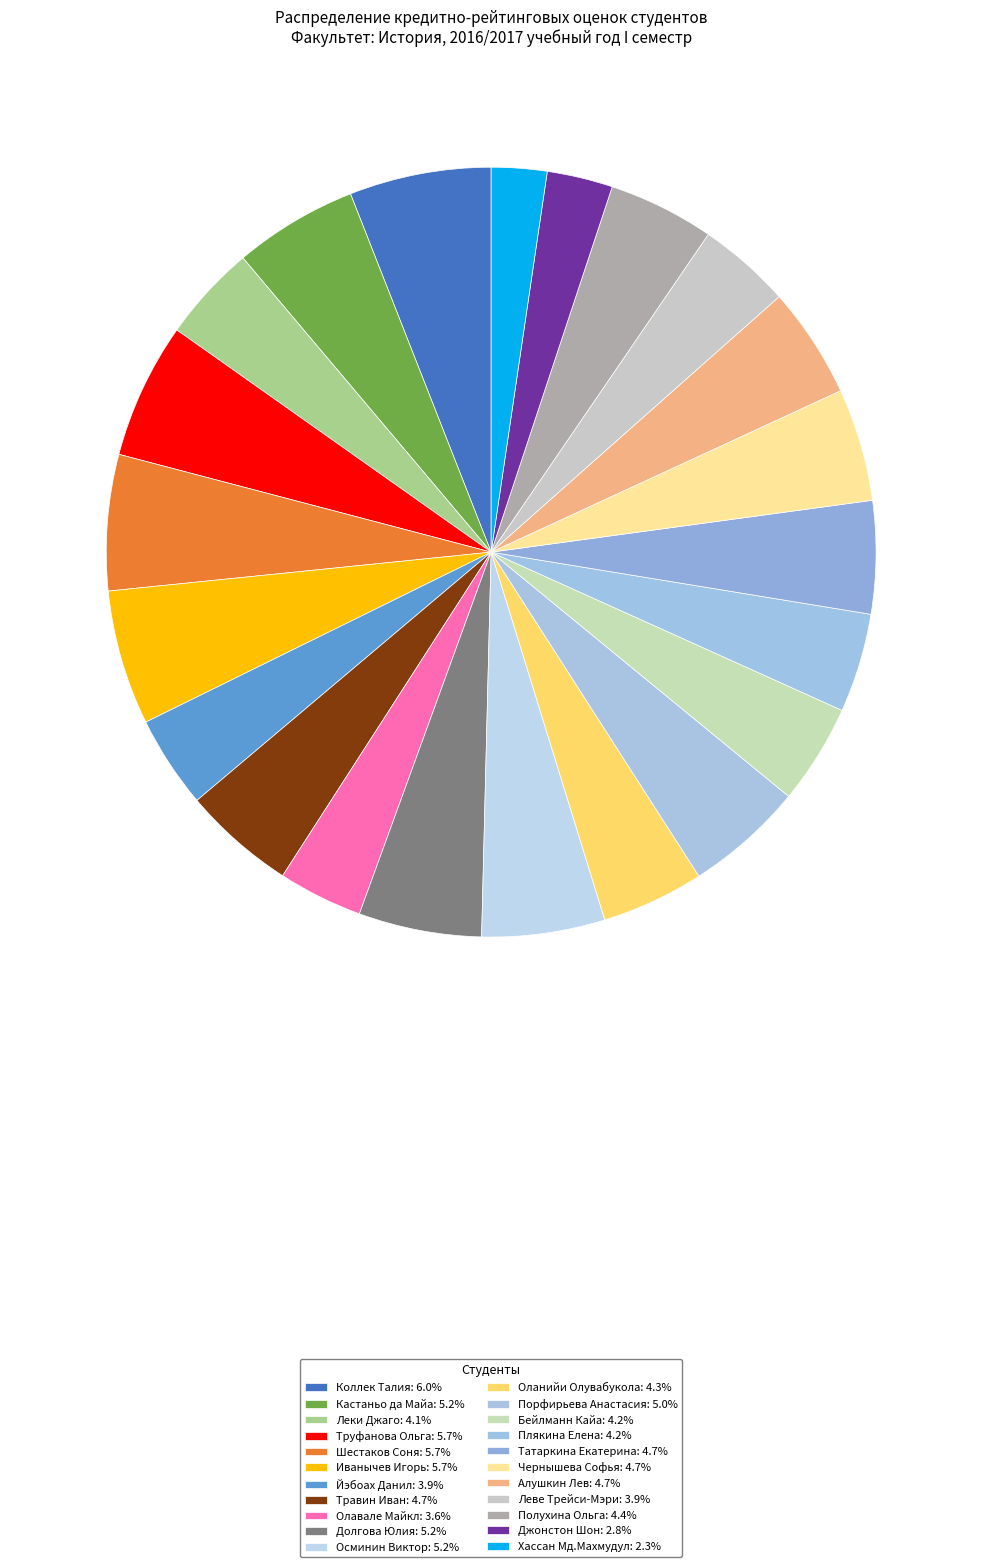

To the nearest percent, what is the average slice percentage?

5%